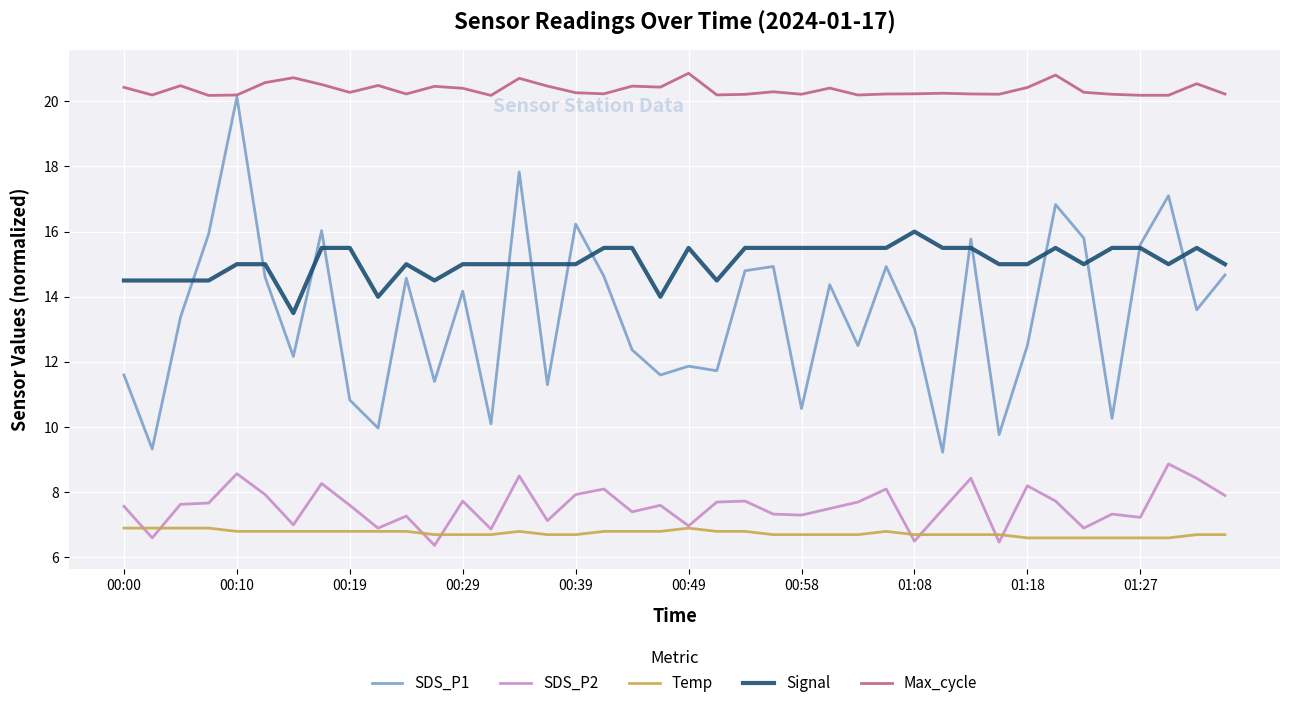

What is the maximum value shown in the chart?

20.9